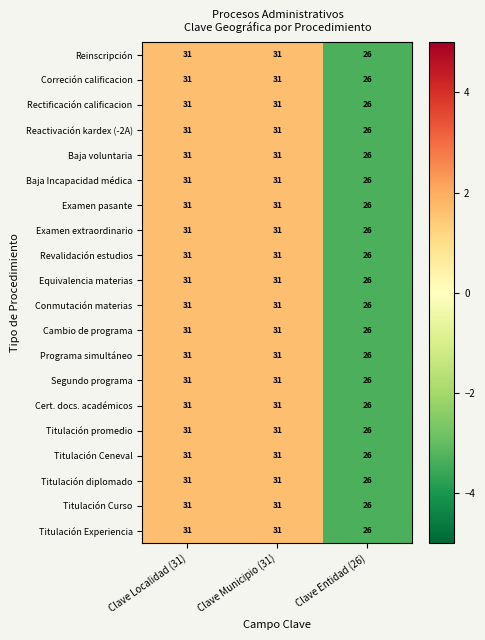

How many Baja voluntaria values are between 26 and 31?

3